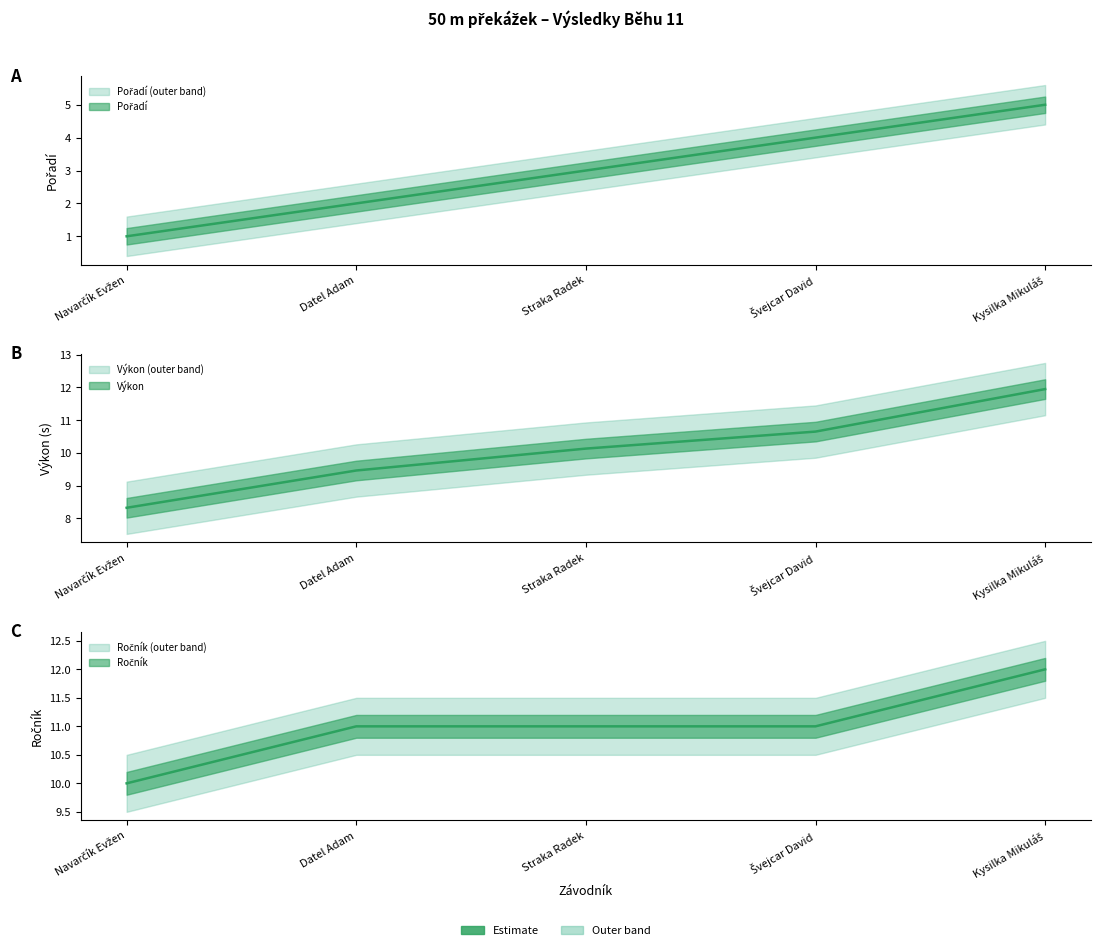

Rank the categories by Ročník value from highest to lowest.

Kysilka Mikuláš, Datel Adam, Straka Radek, Švejcar David, Navarčík Evžen